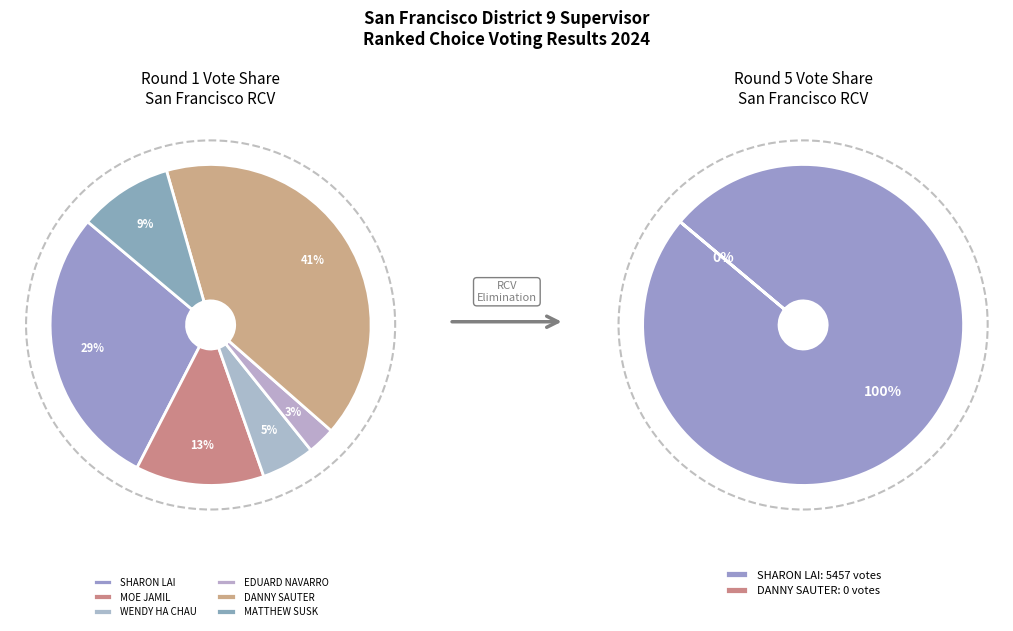

How many segments does this pie chart have?

6